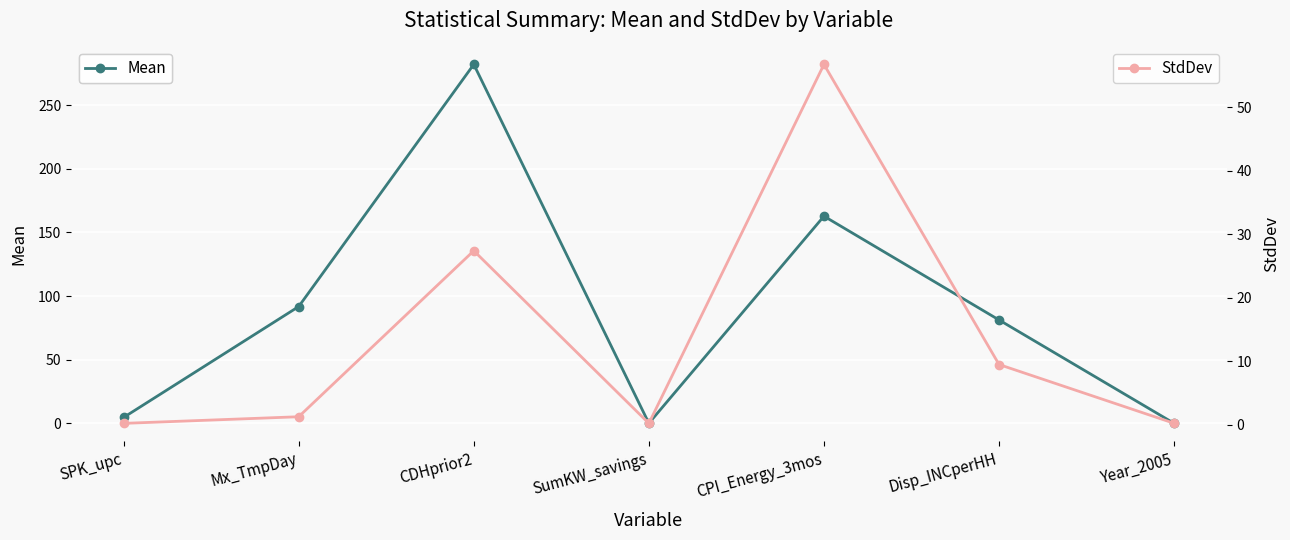

True or false: Mean has more than 2 points higher than both neighbors.

False